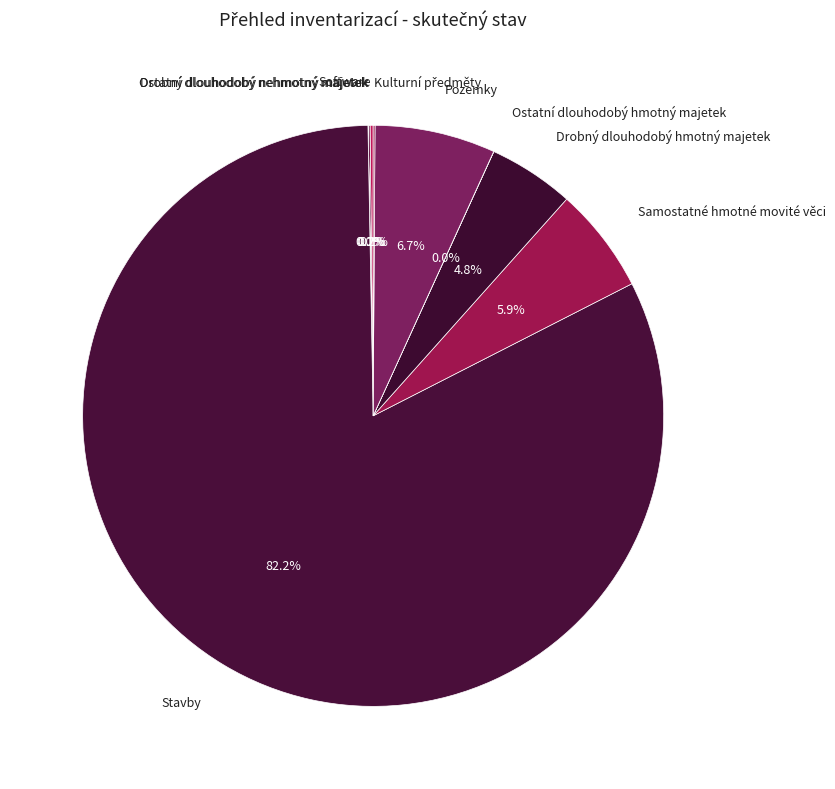

What percentage is the Stavby slice, to the nearest percent?

82%